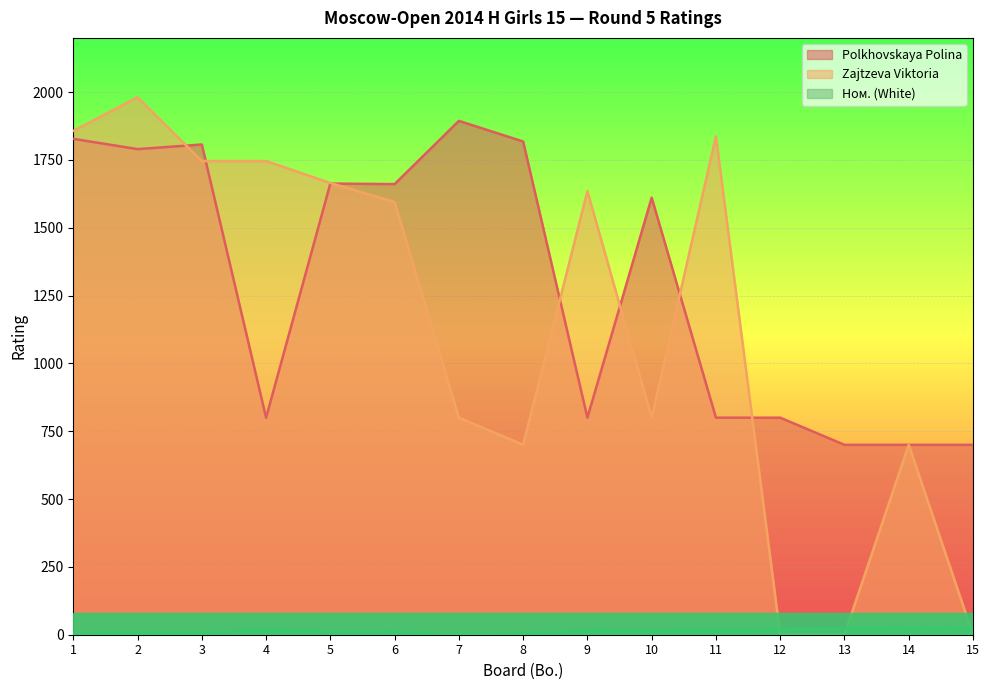

After their last crossing, which series has the higher values: Polkhovskaya Polina or Zajtzeva Viktoria?

Polkhovskaya Polina